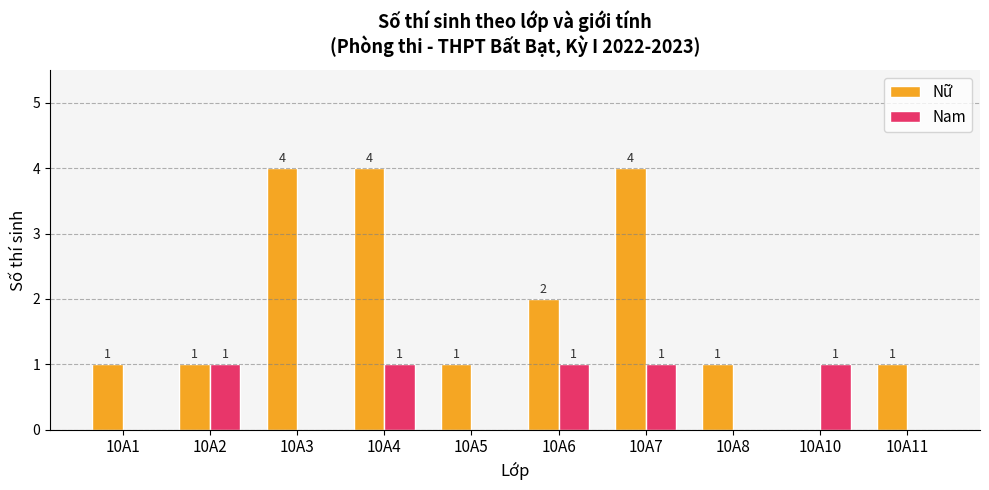

Are the bars horizontal?

No